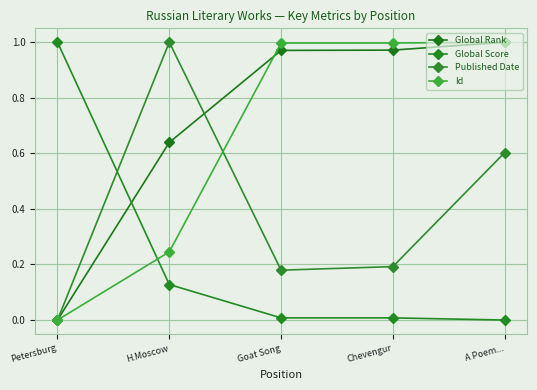

True or false: Id has more than 0 points higher than both neighbors.

False